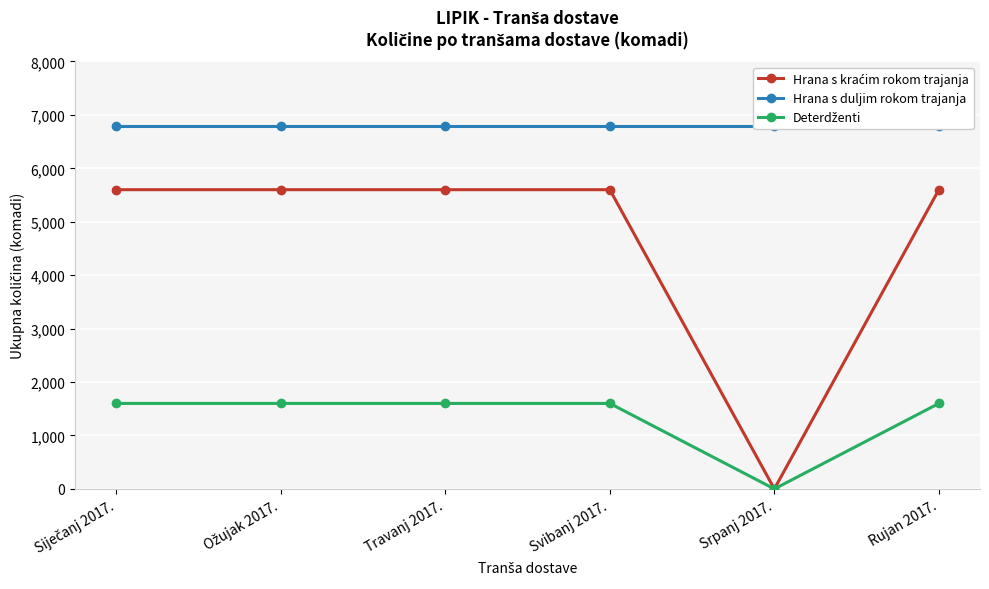

What position from the left is Ožujak 2017.?

2